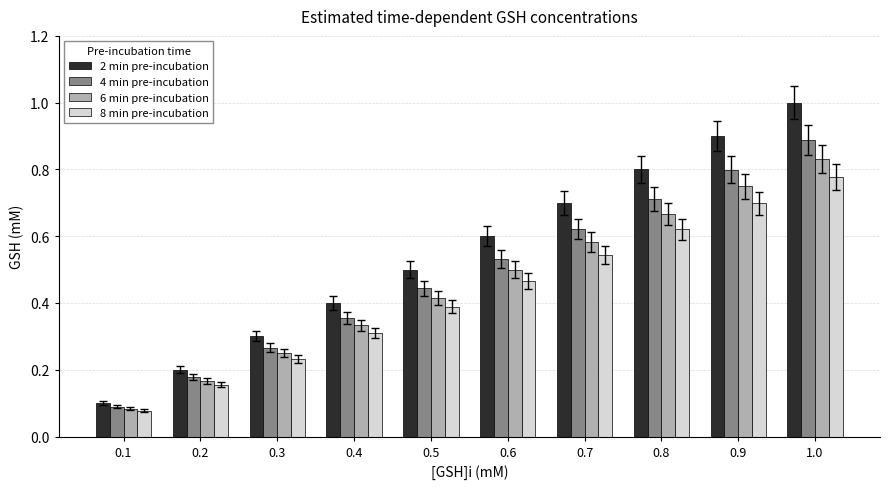

What is the approximate value of 2 min pre-incubation at 1.0?

1.0